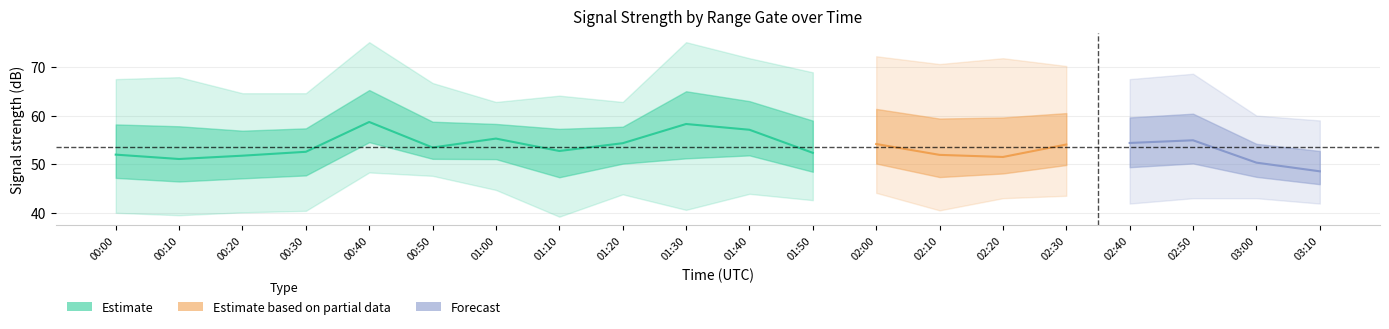

What position from the right is 03:10?

1